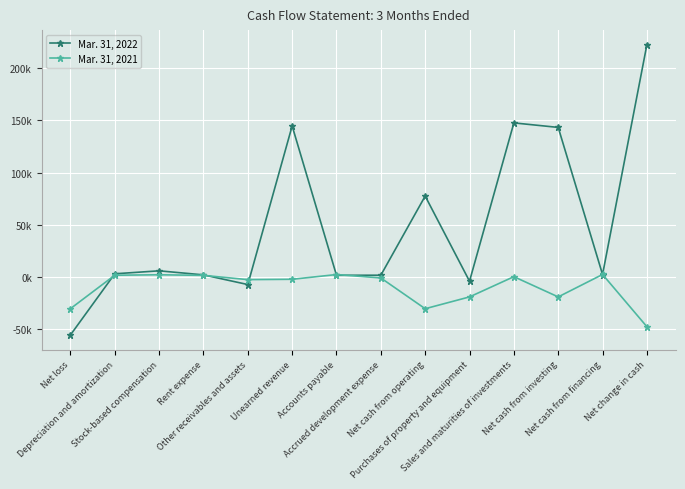

What is the label of the 2nd point from the left?

Depreciation and amortization